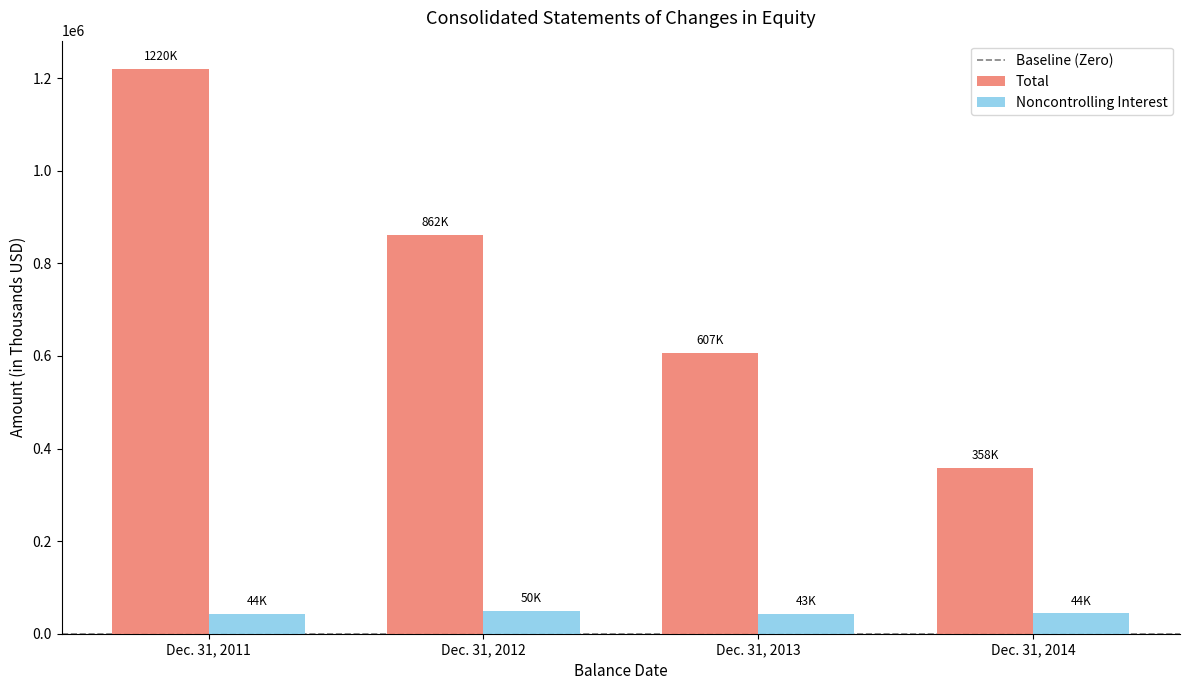

What is the highest value of the Noncontrolling Interest series?

49782